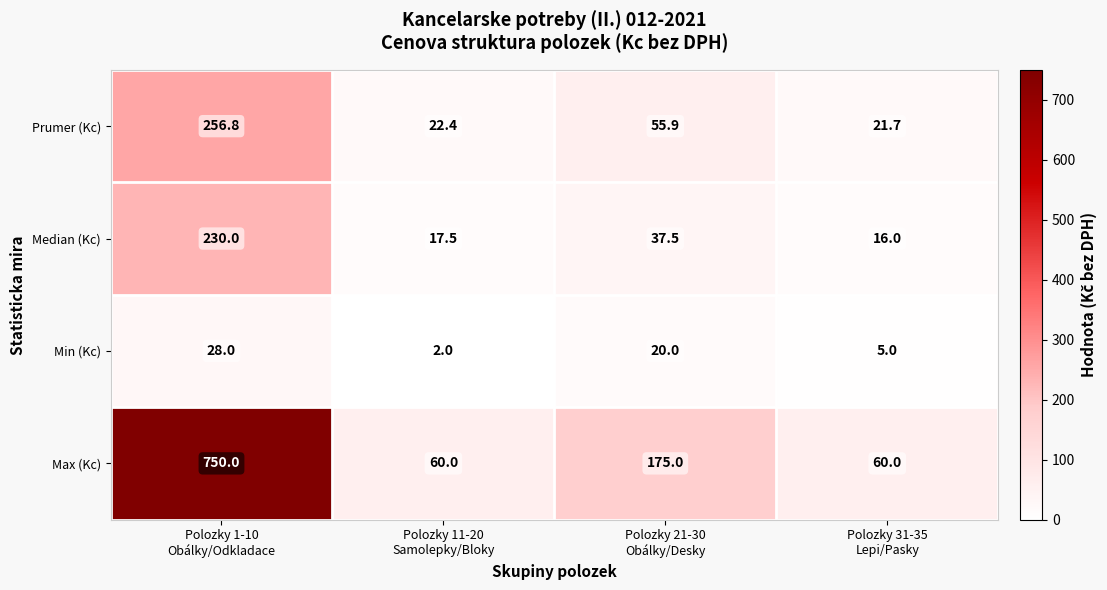

What is the minimum value shown in the chart?

2.0